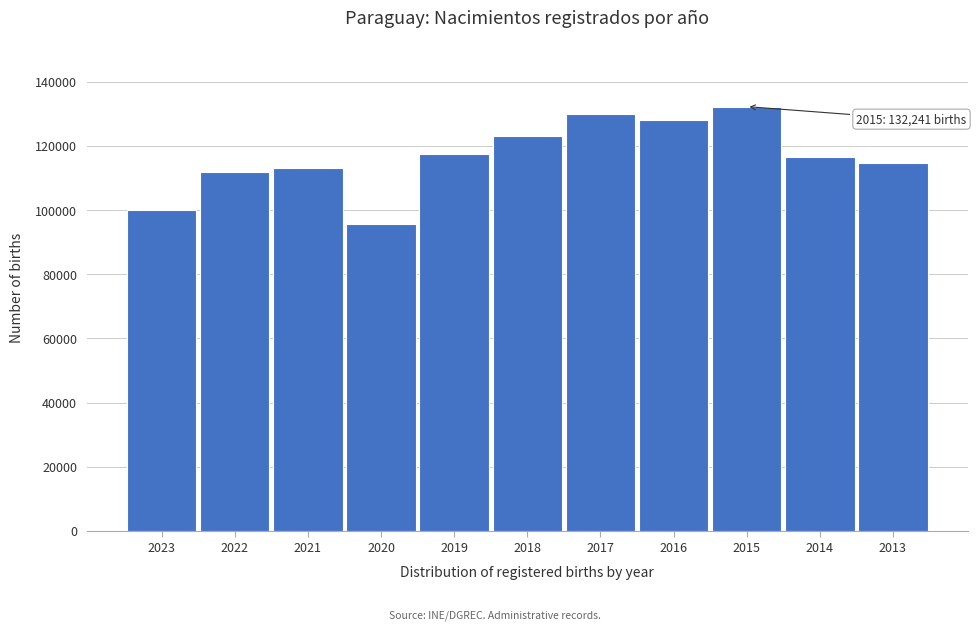

Reading left to right, what are all the values shown in this chart?

99965	111992	112966	95649	117347	123187	129903	128117	132241	116592	114619